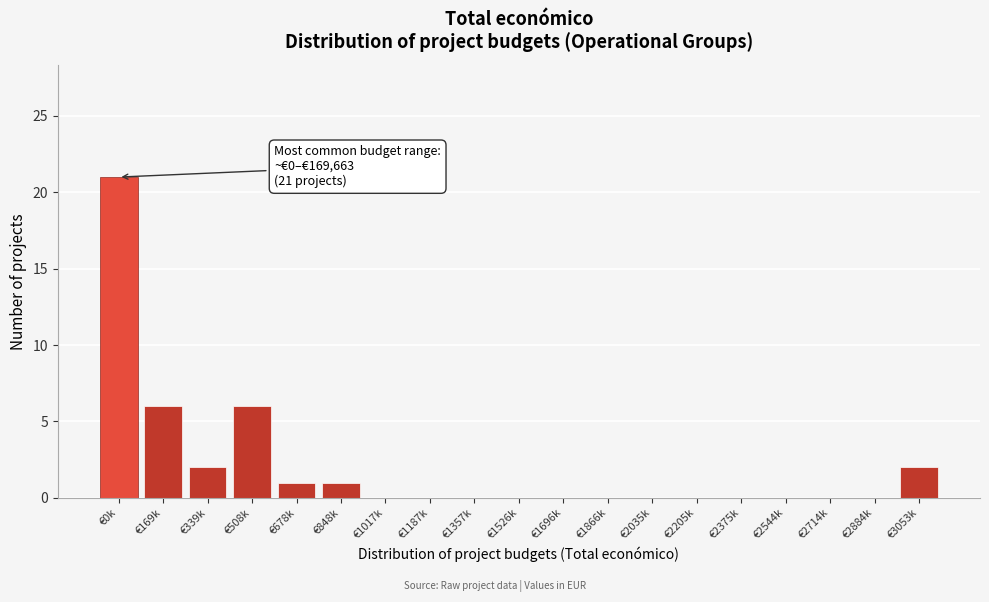

Reading right to left, list all the values displayed in this chart.

€3053k=2	€2884k=0	€2714k=0	€2544k=0	€2375k=0	€2205k=0	€2035k=0	€1866k=0	€1696k=0	€1526k=0	€1357k=0	€1187k=0	€1017k=0	€848k=1	€678k=1	€508k=6	€339k=2	€169k=6	€0k=21